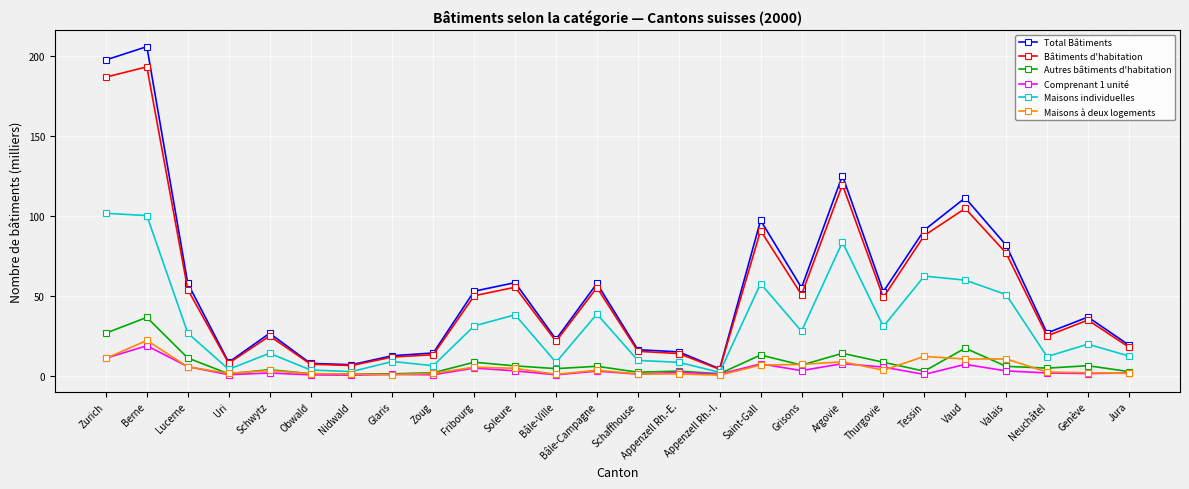

What is the difference between the highest and lowest values at Lucerne?

52.3